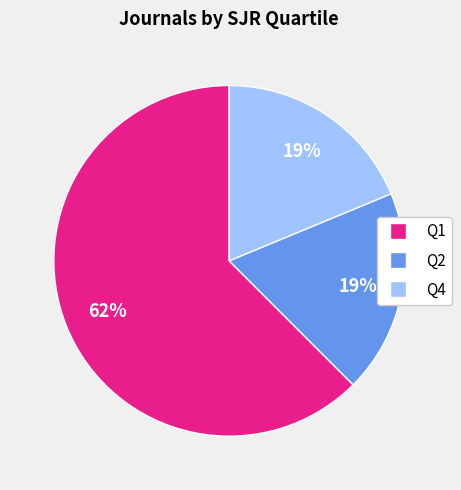

To the nearest percent, what percentage of the pie is Q1?

62%